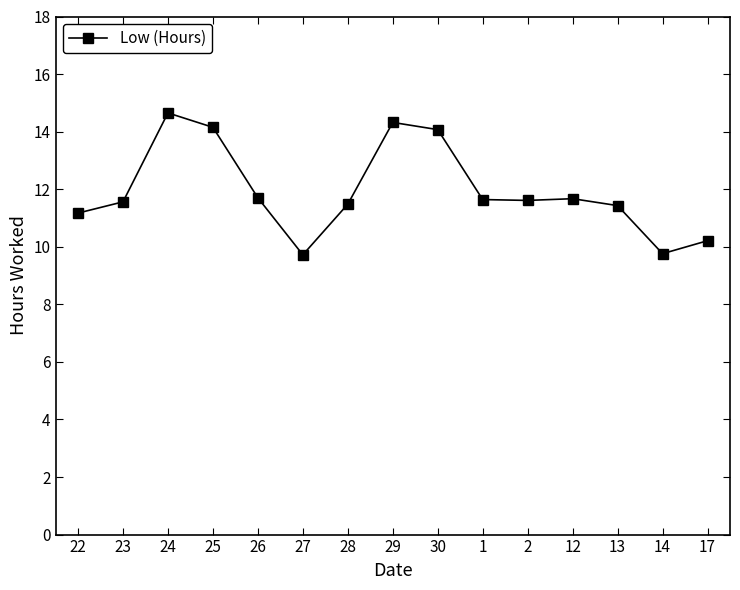

True or false: there are more than 2 points higher than both neighbors.

True